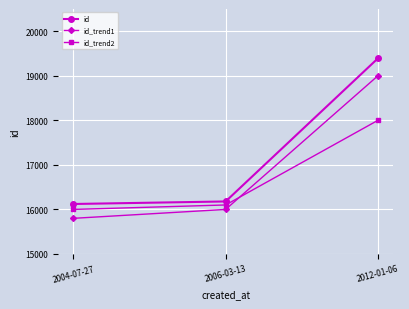

List the series in order of their overall mean, highest first.

id, id_trend1, id_trend2